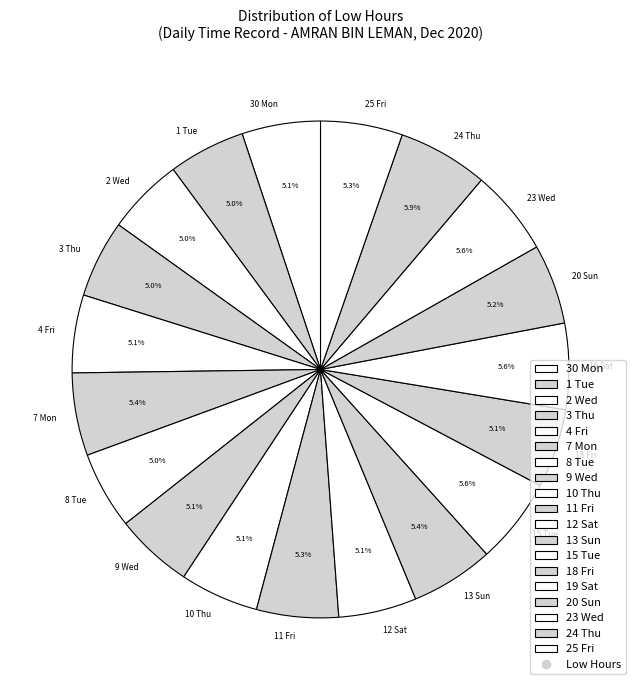

Count the number of slices in the pie.

19